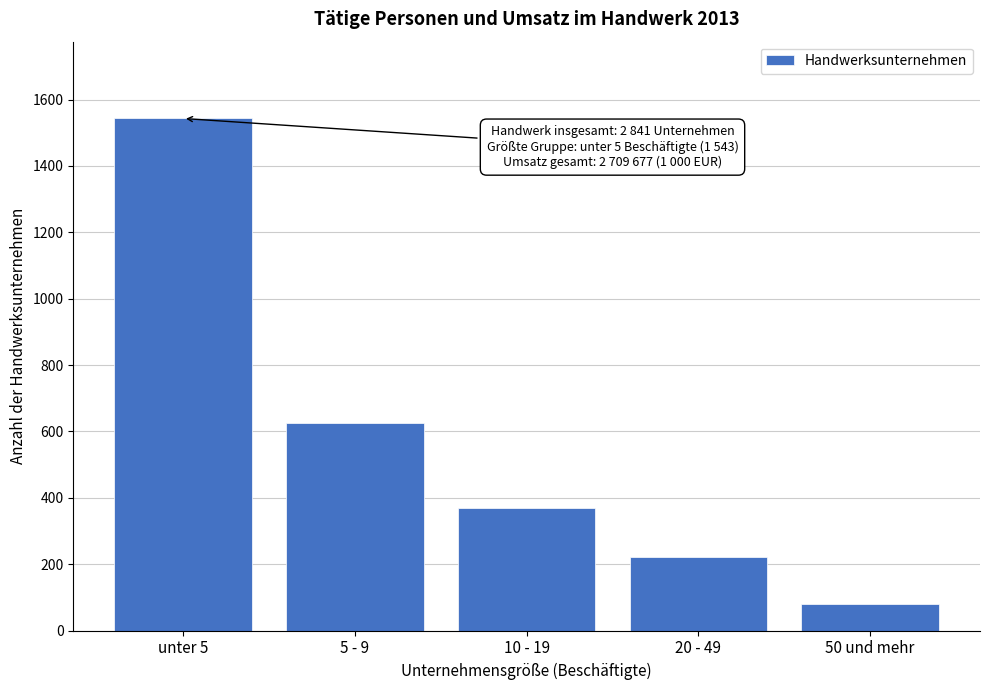

Reading left to right, transcribe all the data shown in this chart.

unter 5=1543	5 - 9=625	10 - 19=369	20 - 49=223	50 und mehr=81